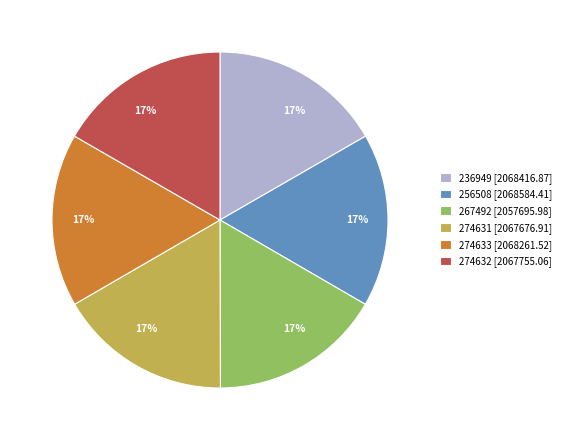

Is it true that 256508 is 17% of the pie?

True